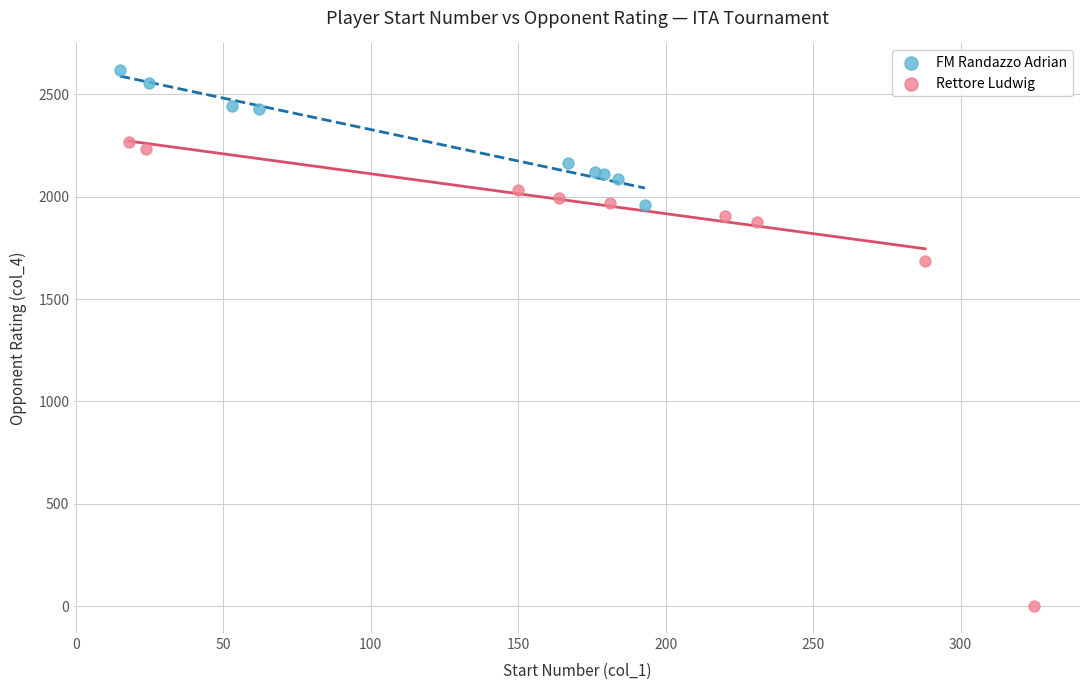

Which series has the largest Y range (max minus min)?

Rettore Ludwig